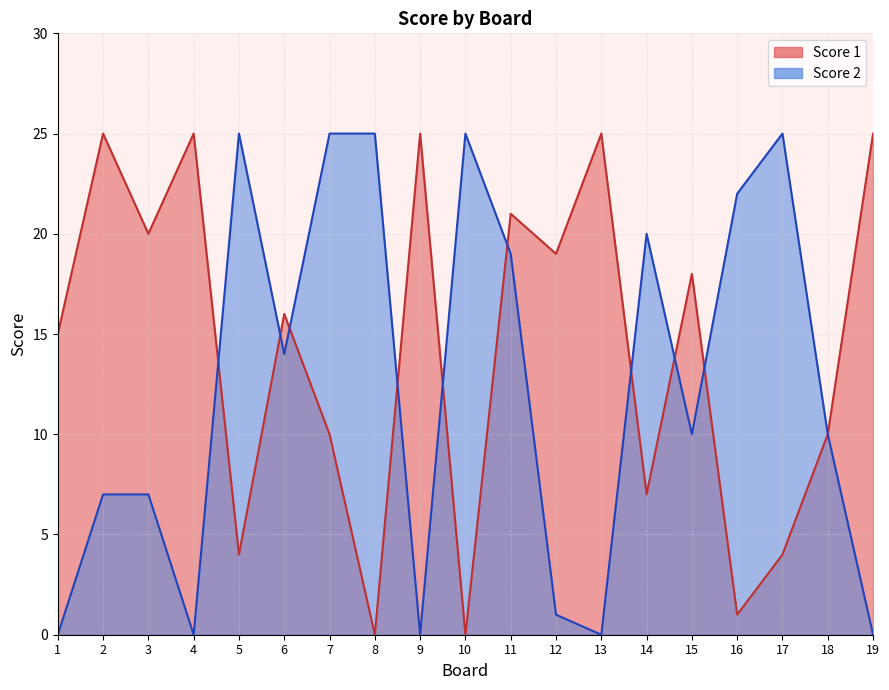

Between 9 and 3, which is larger?

9